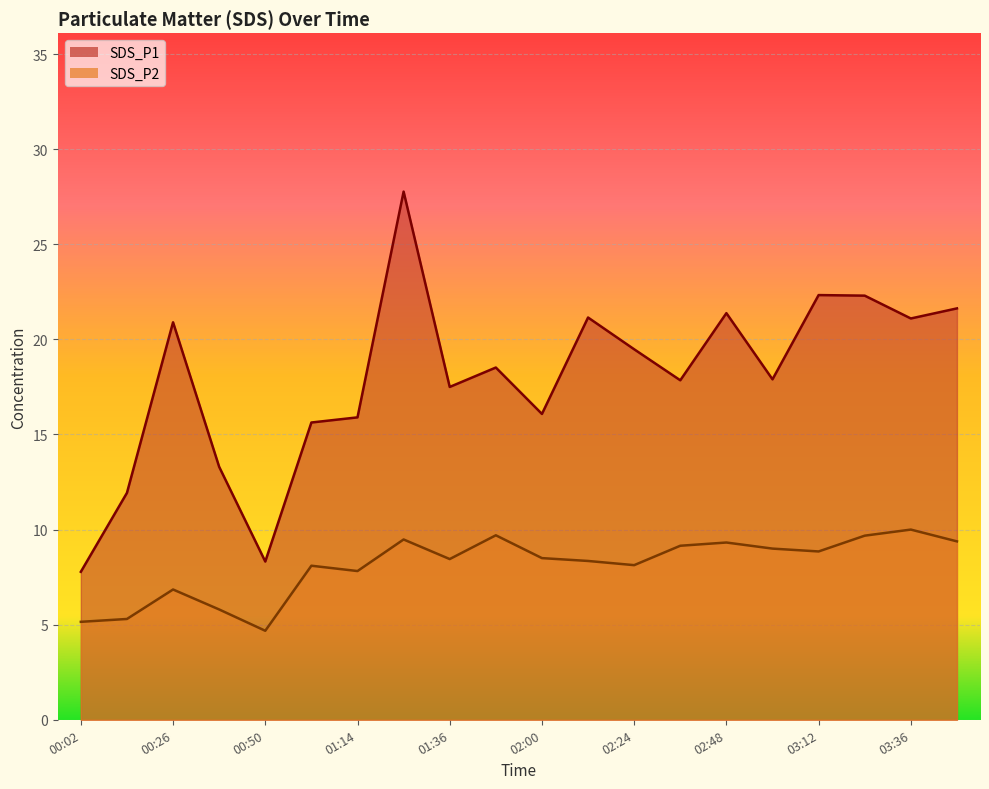

What is the difference between the maximum and minimum values in the SDS_P1 series?

20.0